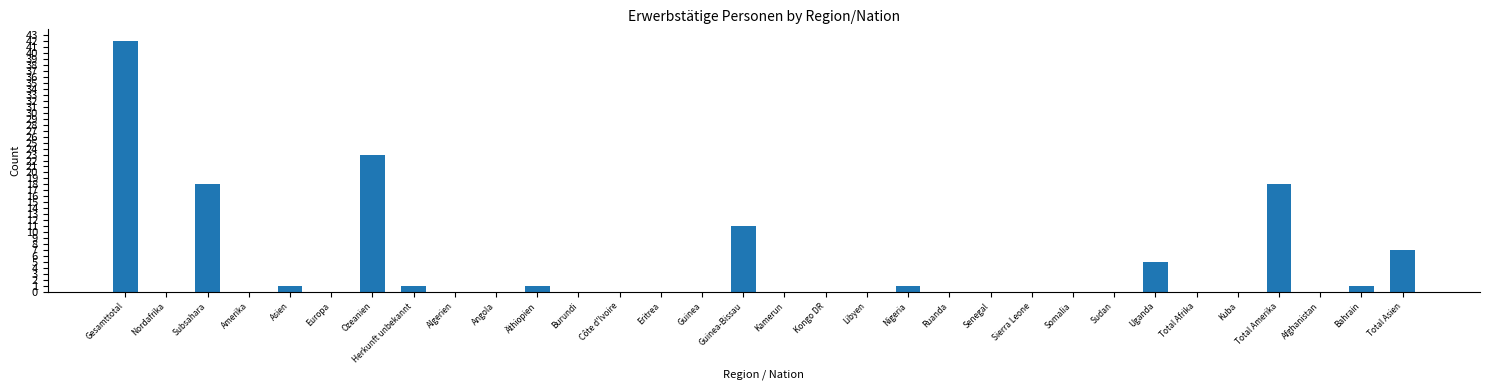

What is the change in value from Algerien to Nigeria?

+1